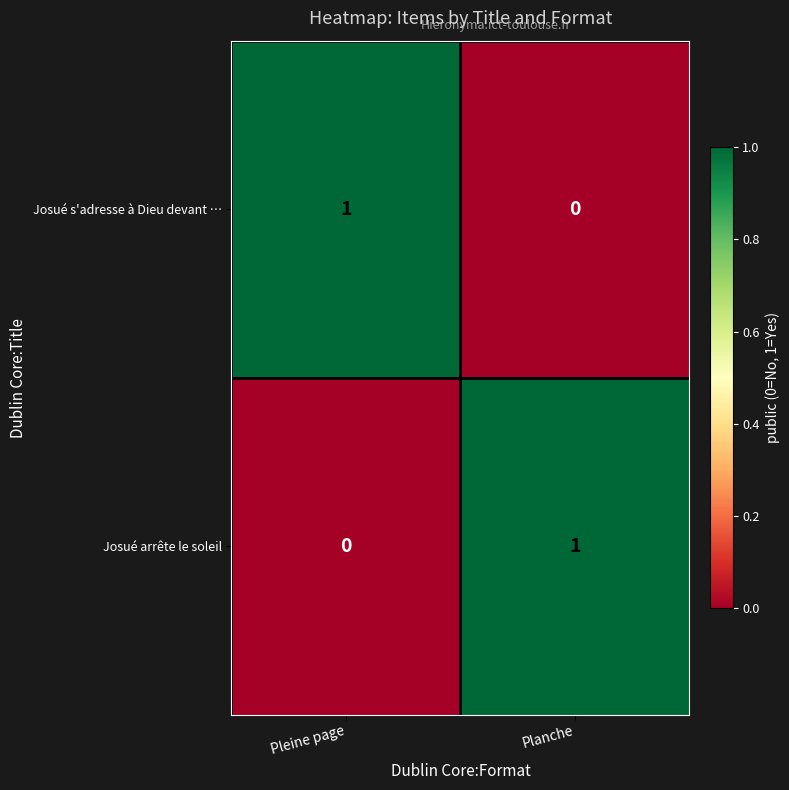

List the labels in order of Josué s'adresse à Dieu devant … value, largest first.

Pleine page, Planche